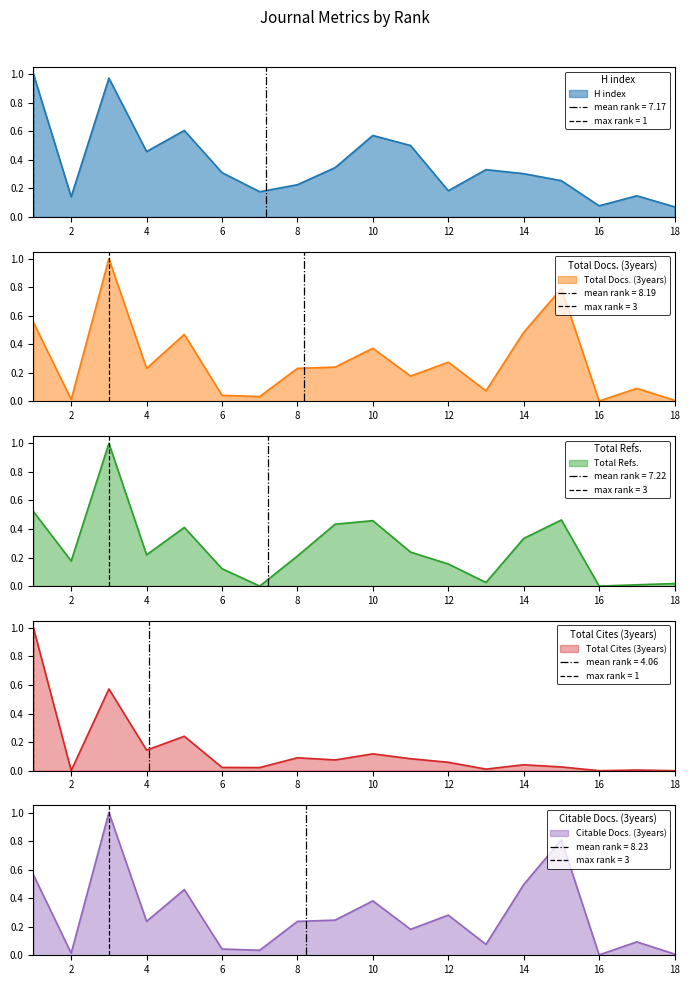

List the labels in order of Total Docs. (3years) value, largest first.

3, 15, 1, 14, 5, 10, 12, 9, 4, 8, 11, 17, 13, 6, 7, 2, 18, 16